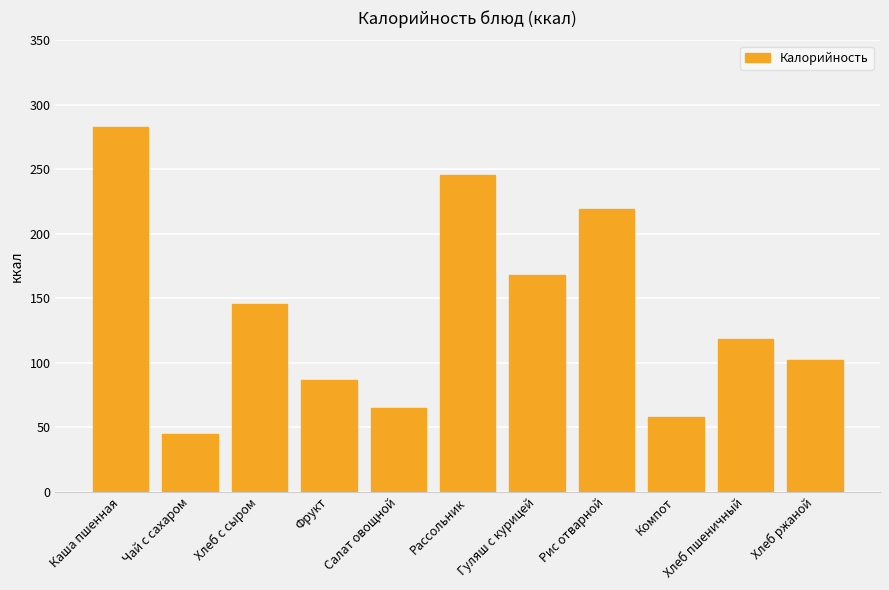

Where does the data first go above 118?

Каша пшенная